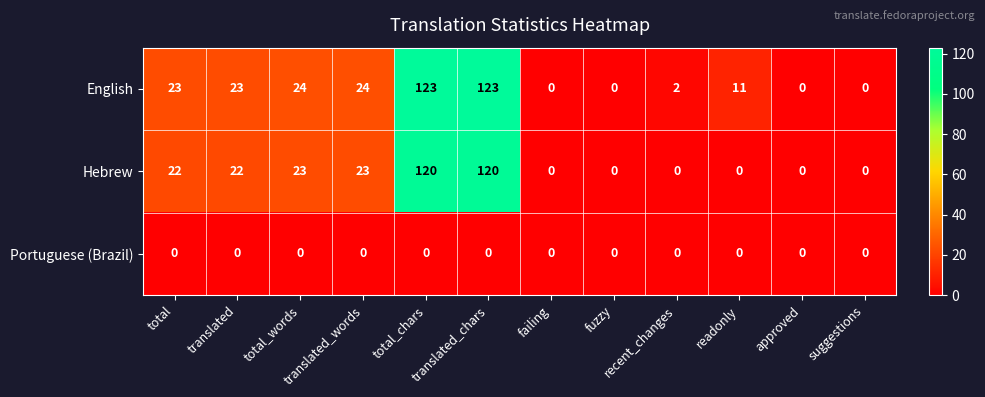

What is the total value across all series at total_chars?

243